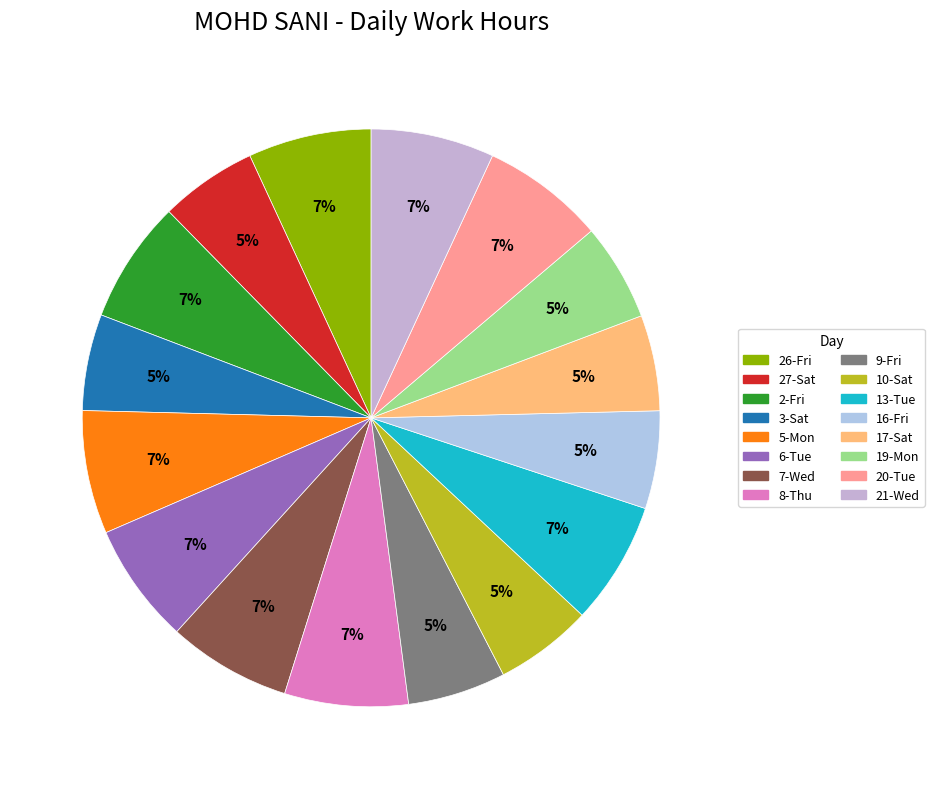

To the nearest percent, what is the average slice percentage?

6%